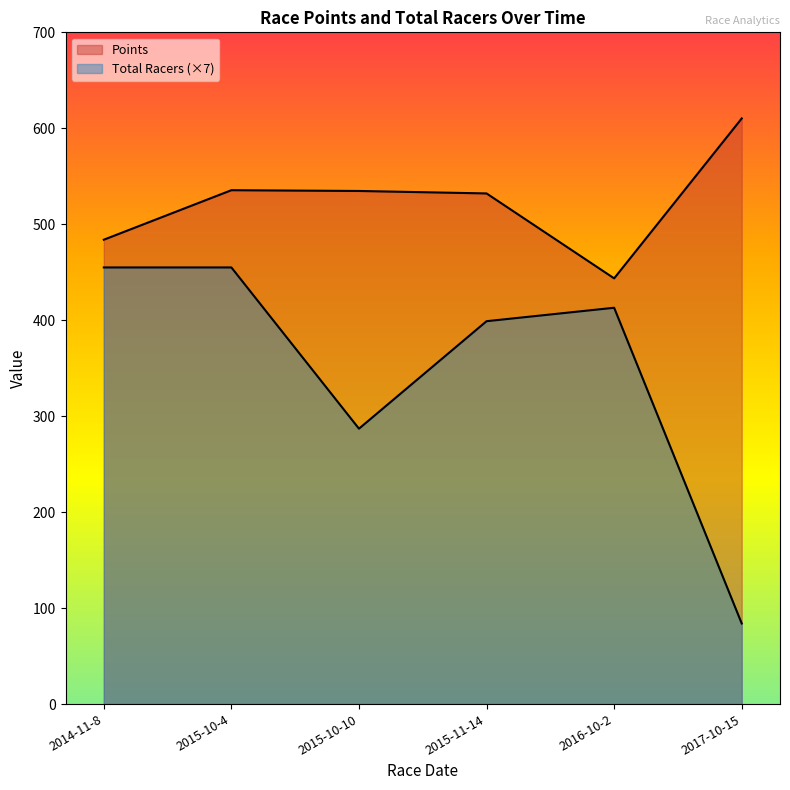

Is the value of Points at 2015-10-4 greater than the value of Total Racers at 2016-10-2?

Yes